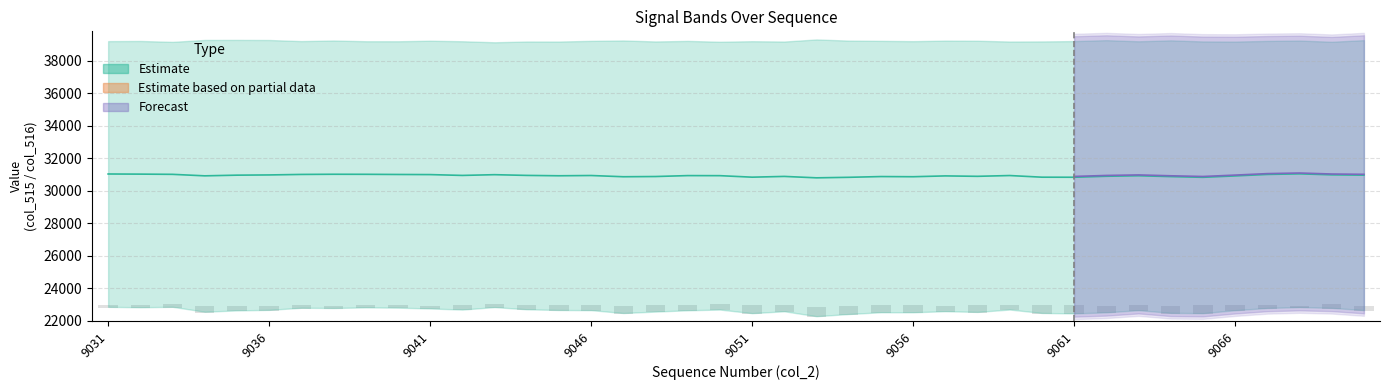

What is the lowest value of the col_518 series?

30802.0